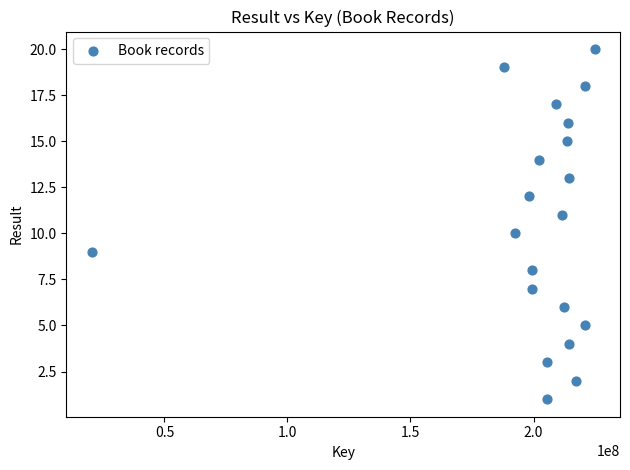

What is the range of Y values (max minus min)?

19